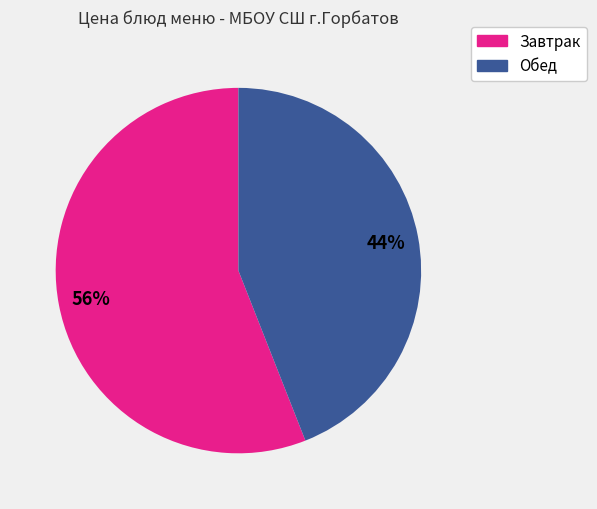

To the nearest percent, what is the average slice percentage?

50%